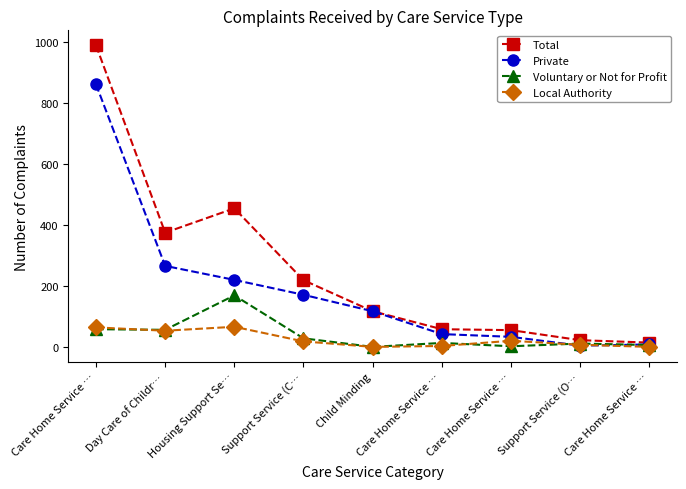

Rank the categories by Voluntary or Not for Profit value from highest to lowest.

Housing Support Se…, Care Home Service …, Day Care of Childr…, Support Service (C…, Care Home Service …, Support Service (O…, Care Home Service …, Care Home Service …, Child Minding